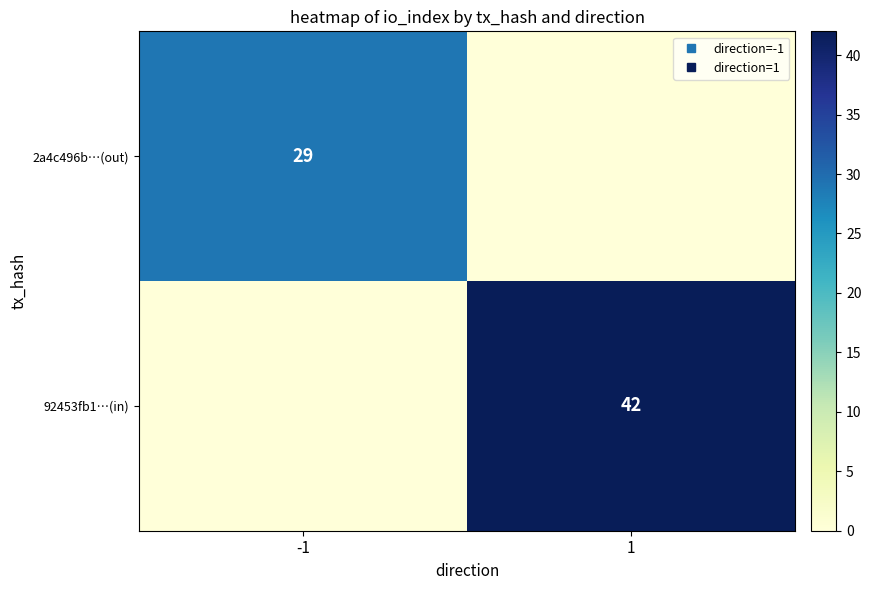

Is the value of 92453fb1…(in) at 1 greater than the value of 2a4c496b…(out) at 1?

Yes